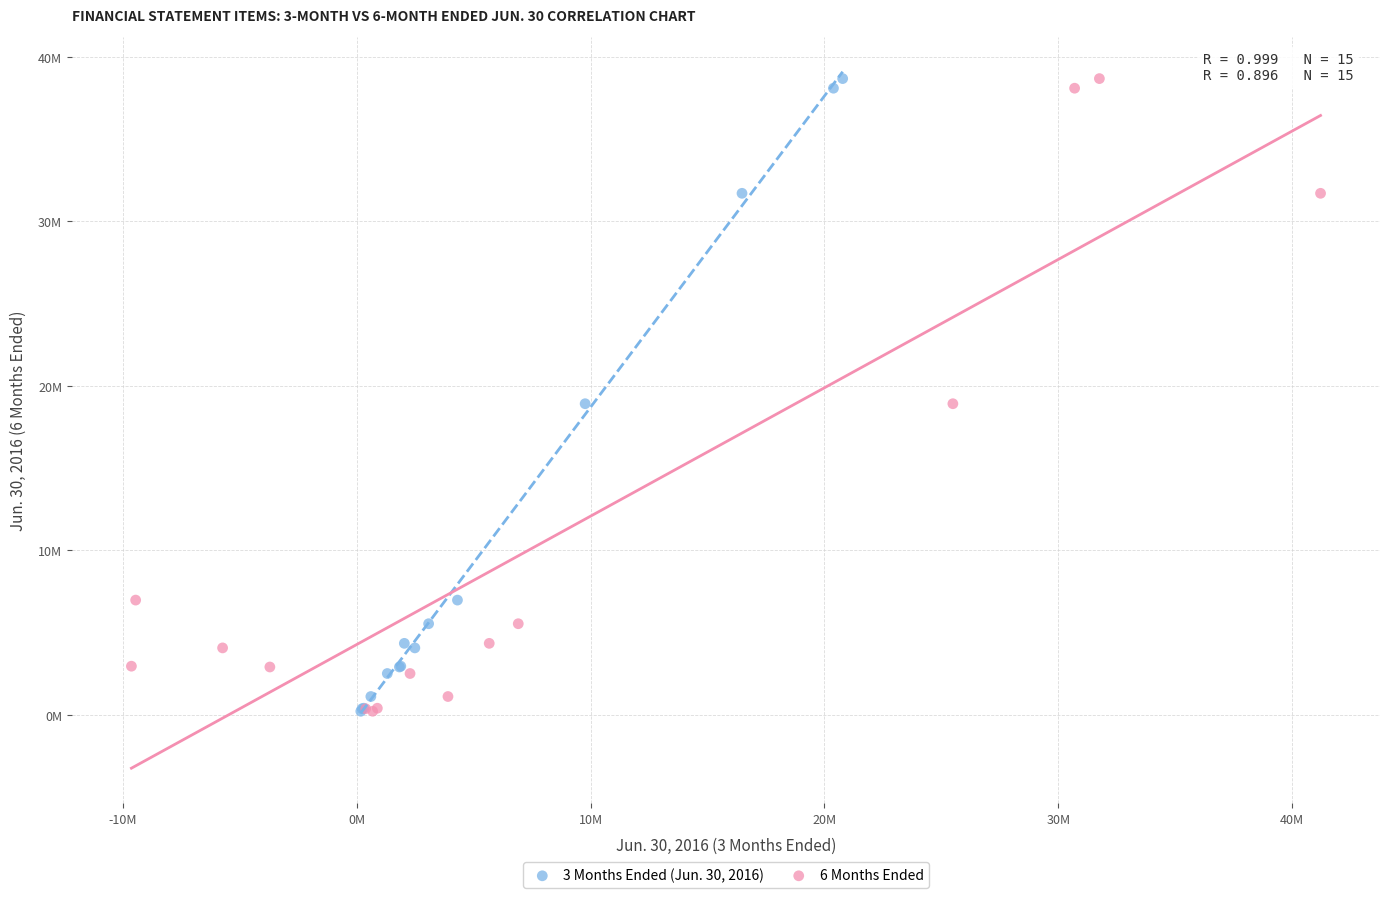

What are all the series names shown in the legend?

3 Months Ended (Jun. 30, 2016), 6 Months Ended